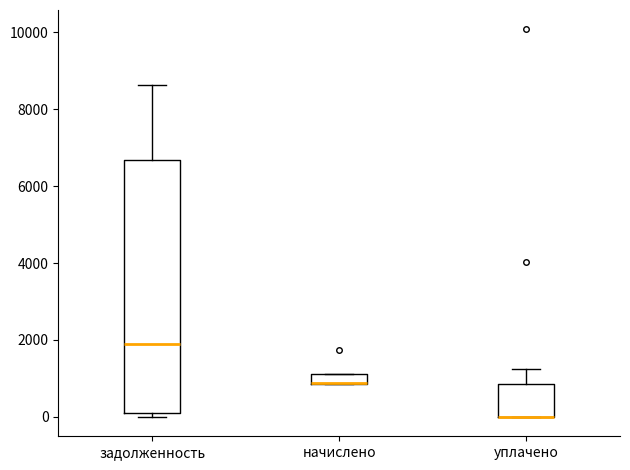

Where is the lower edge of the box for уплачено on the y-axis? The values are not printed on the chart, so give them approximately, as read against the axis.

0